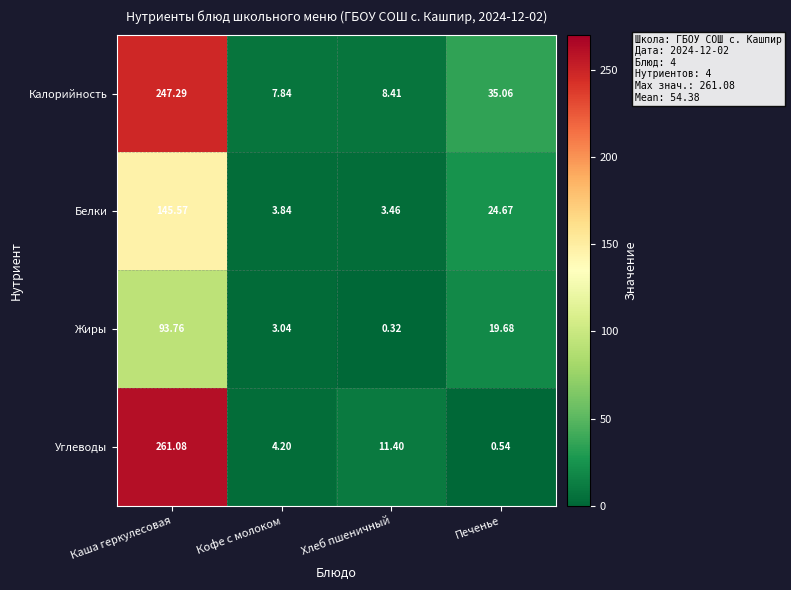

Which series changed the most between Каша геркулесовая and Печенье?

Углеводы